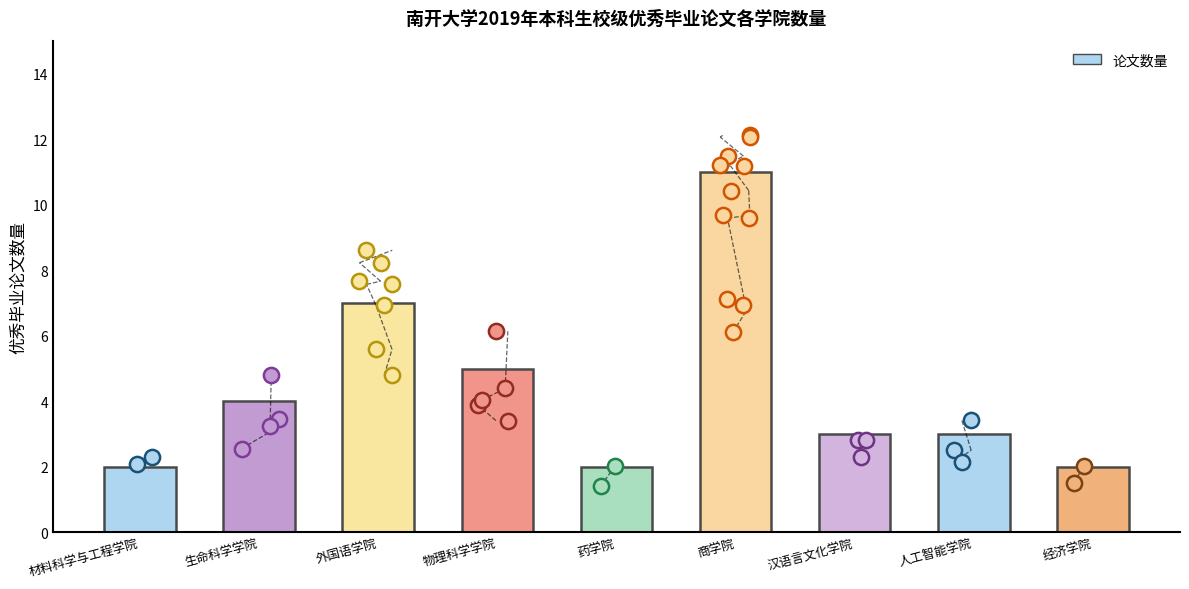

Approximately how many times larger is the value at 物理科学学院 compared to 生命科学学院?

1.2